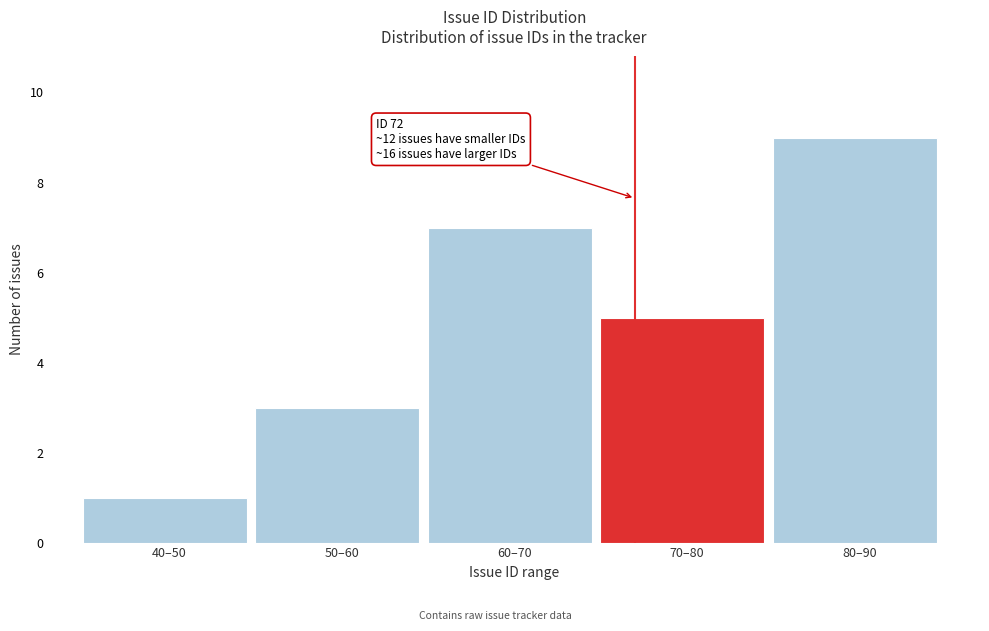

Reading left to right, transcribe all the data shown in this chart.

40–50=1	50–60=3	60–70=7	70–80=5	80–90=9